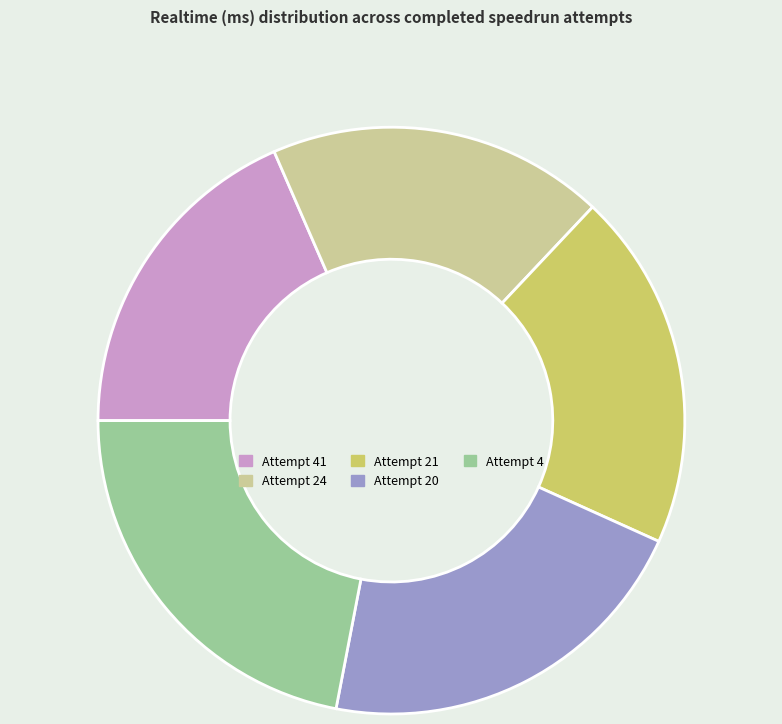

Approximately how many times larger is the value at Attempt 4 compared to Attempt 20?

1.0